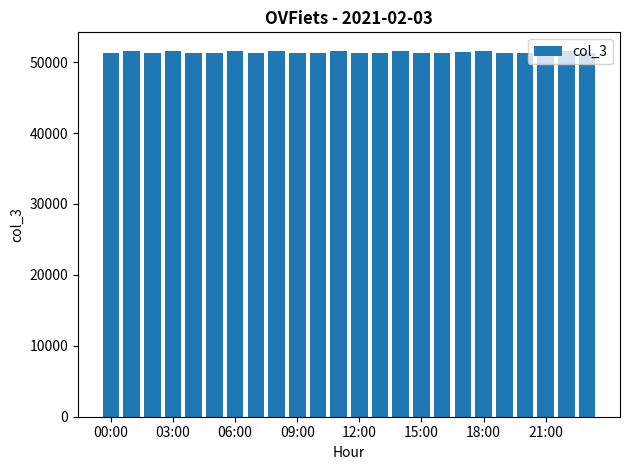

What is the sum of all values?

1234240